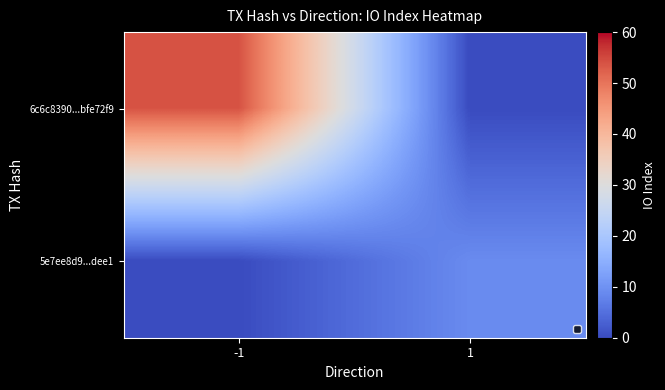

Which series has the widest spread of values?

6c6c8390...bfe72f9